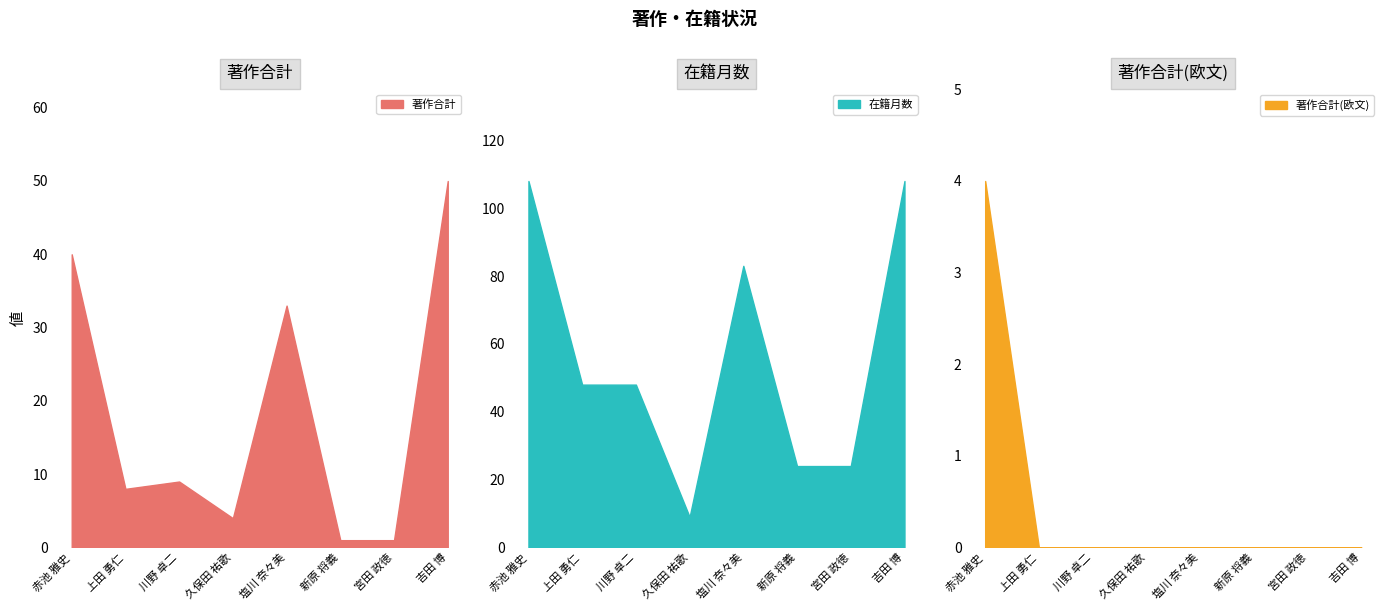

At how many categories does at least one series exceed 67?

3